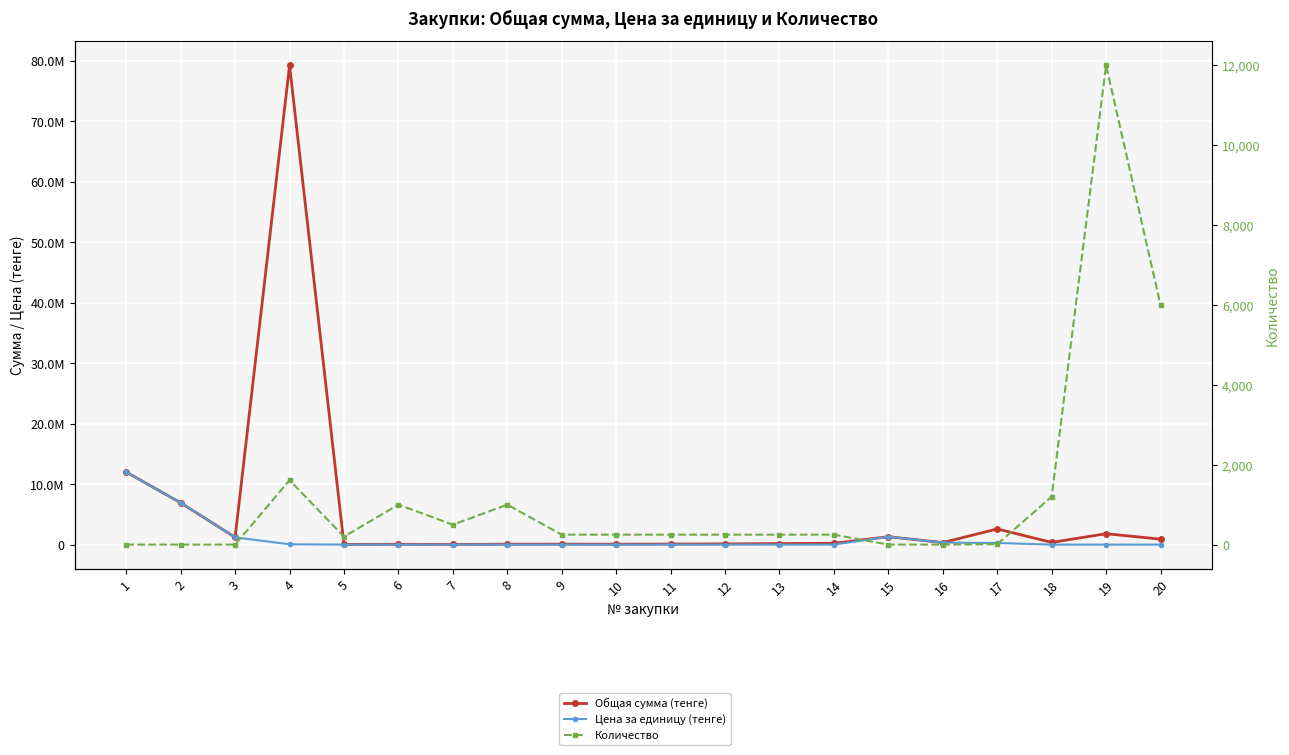

What is the total value across all series at 16?

670473.0